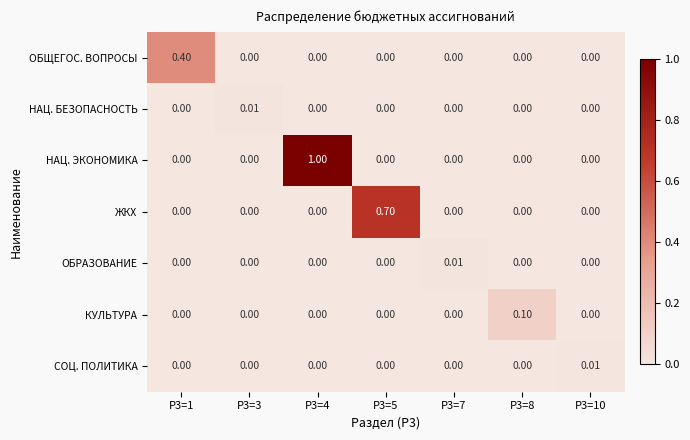

How many series are shown in this chart?

7